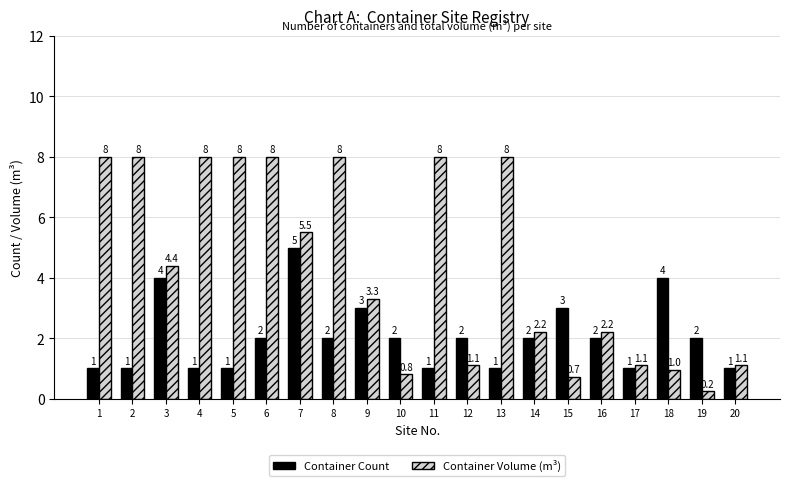

What is the difference between the second highest and minimum values in the Container Volume (m³) series?

7.8